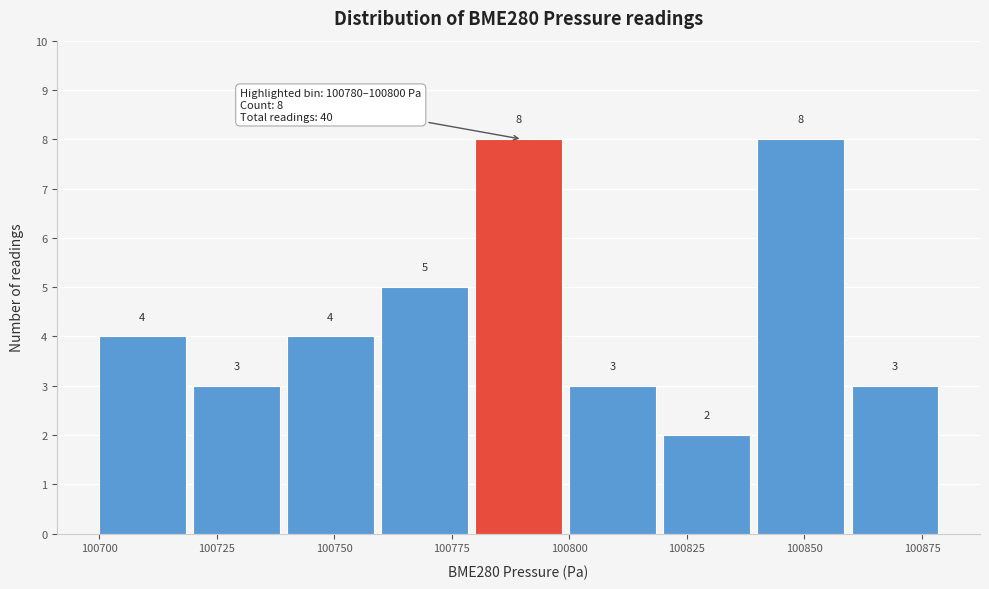

Reading left to right, transcribe this chart: for each bar, give the range it covers on the x-axis and its height.

100700 to 100720: 4
100720 to 100740: 3
100740 to 100760: 4
100760 to 100780: 5
100780 to 100800: 8
100800 to 100820: 3
100820 to 100840: 2
100840 to 100860: 8
100860 to 100880: 3